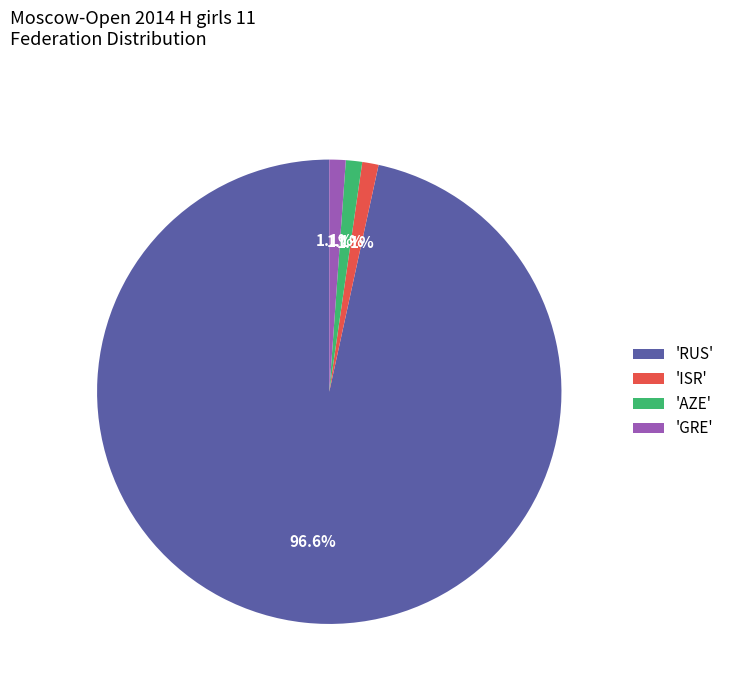

How much of the chart is everything except 'GRE'?

98.9%